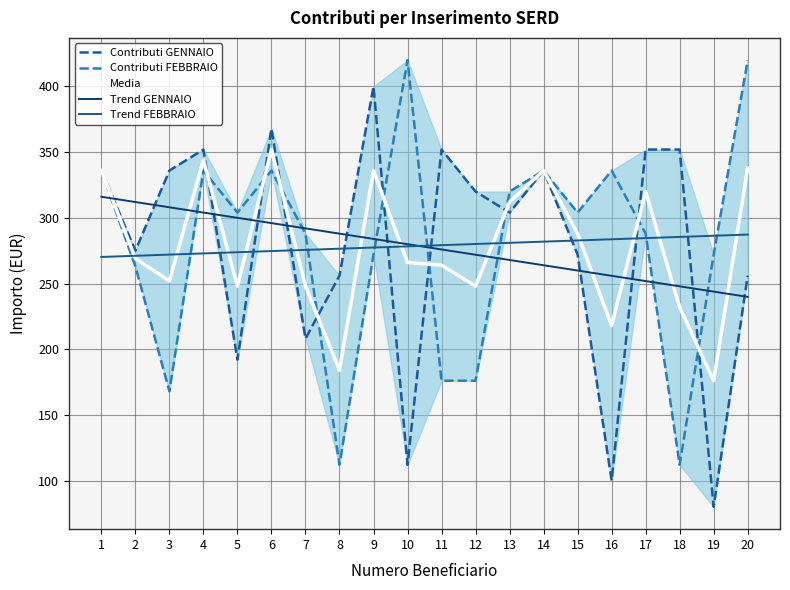

True or false: Trend FEBBRAIO and Contributi FEBBRAIO intersect in this chart.

True